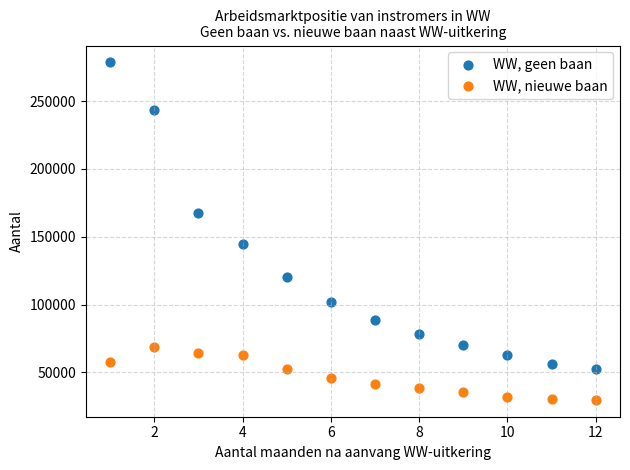

Across all data points, what is the range of Y values (max minus min)?

248850